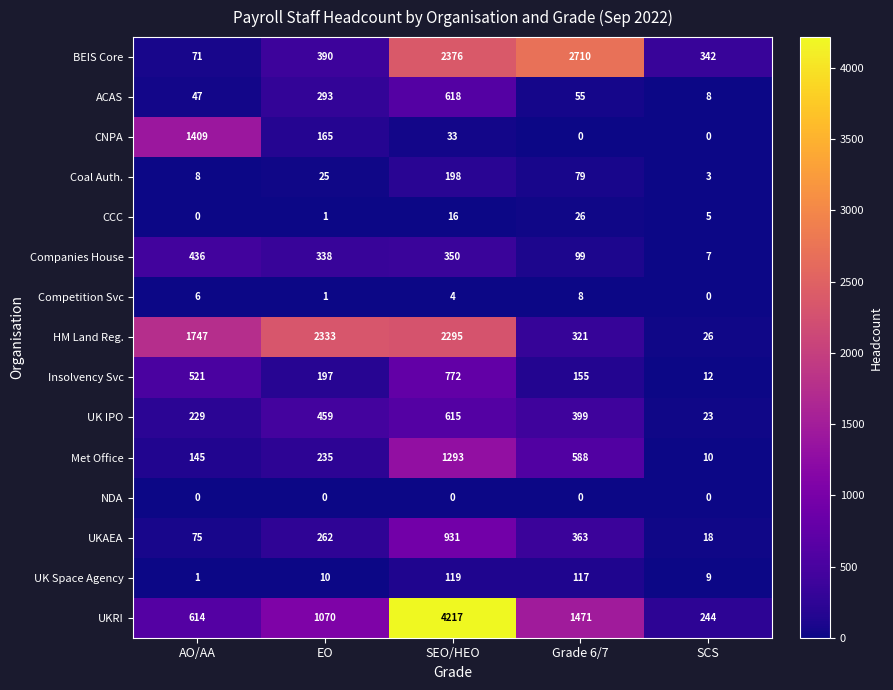

Rank the series by their maximum value, from highest to lowest.

UKRI, BEIS Core, HM Land Reg., CNPA, Met Office, UKAEA, Insolvency Svc, ACAS, UK IPO, Companies House, Coal Auth., UK Space Agency, CCC, Competition Svc, NDA